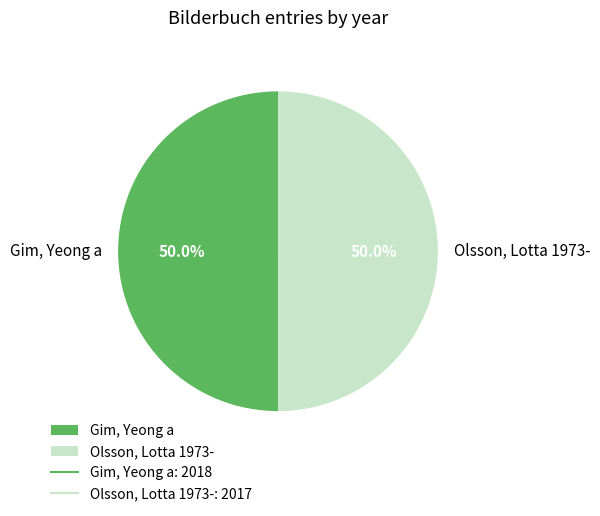

What percentage is NOT represented by Olsson, Lotta 1973-?

50.0%